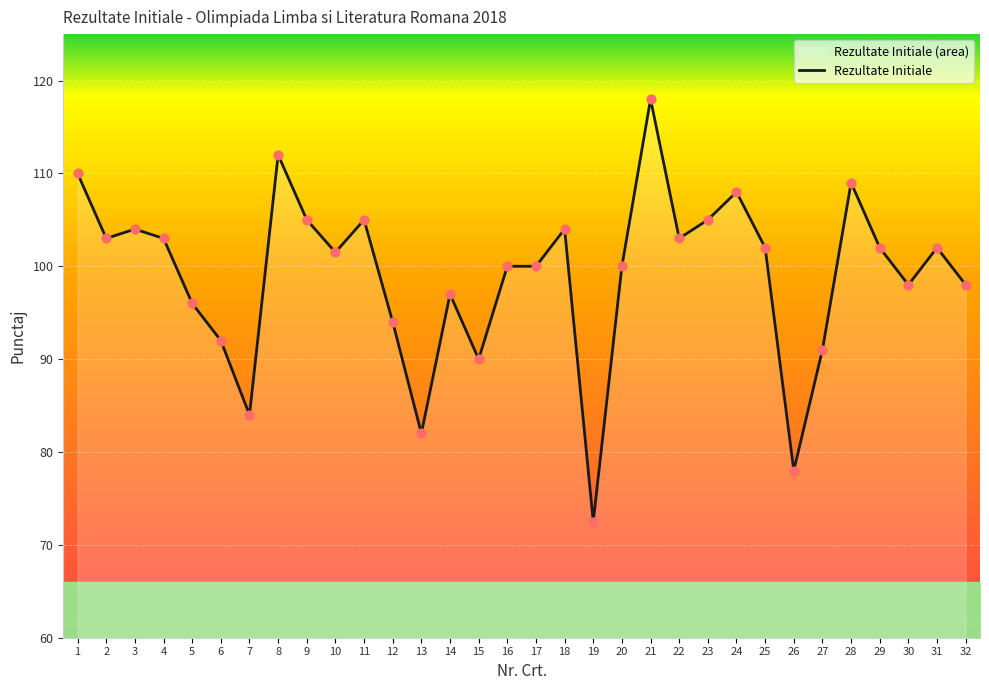

What is the change in value from 1 to 22?

-7.0